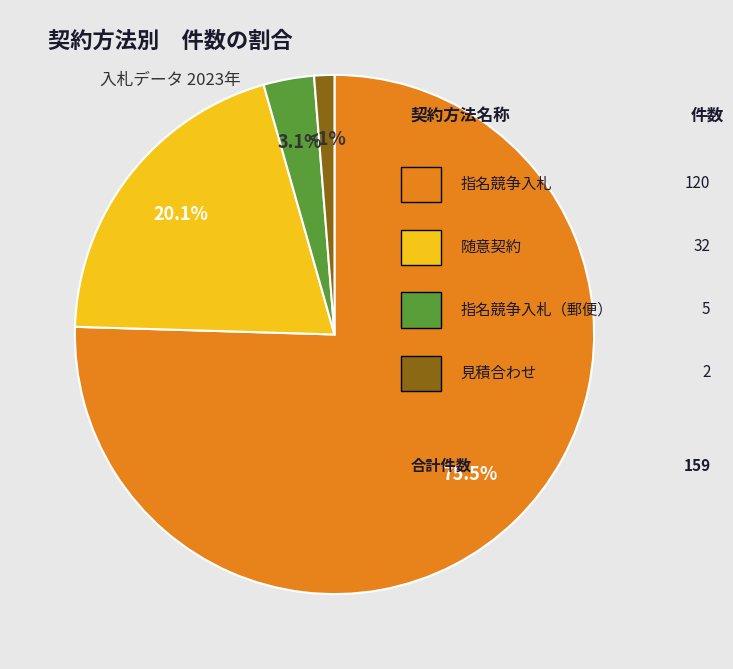

Is there any slice that represents more than half of the pie?

Yes